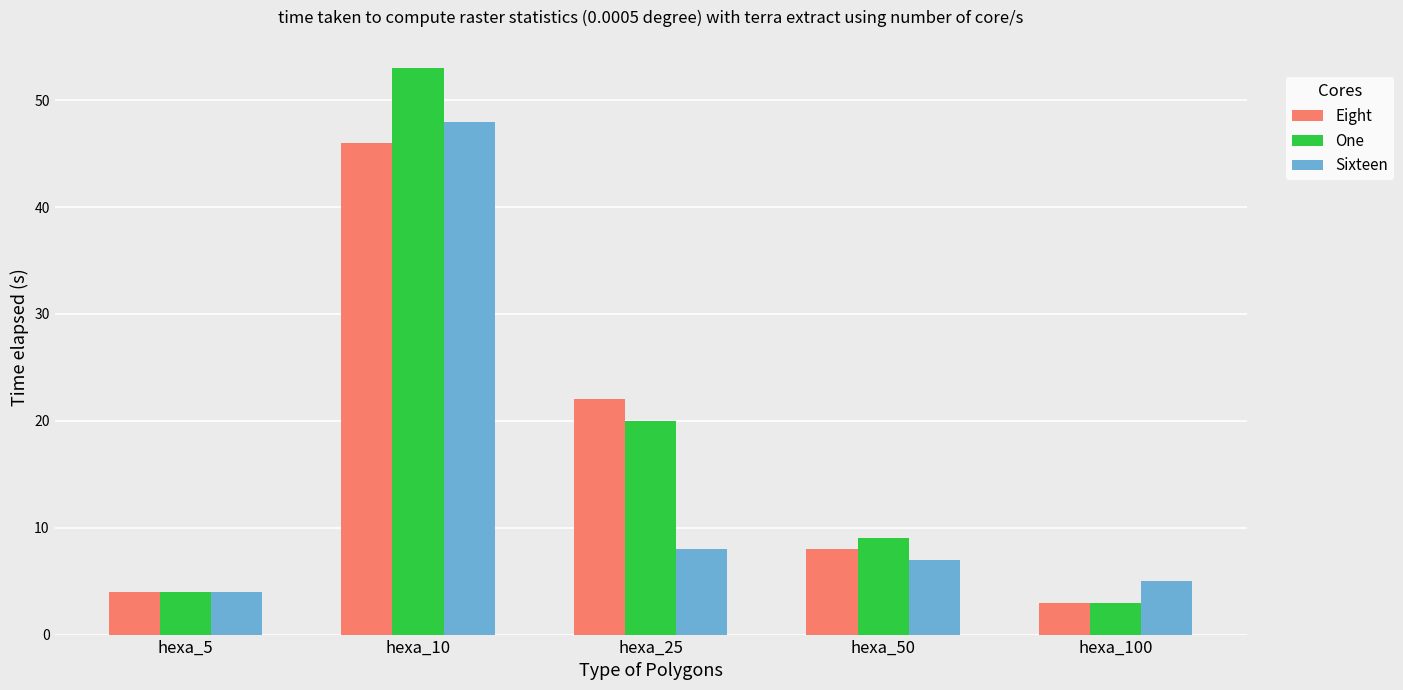

Which series changed the most between hexa_25 and hexa_100?

Eight